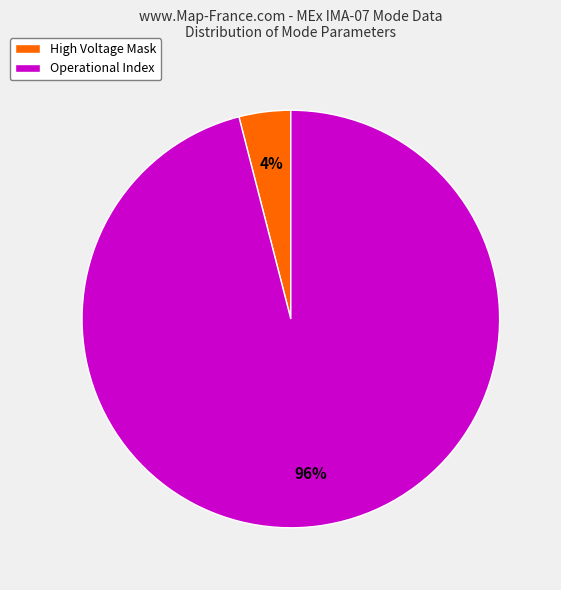

To the nearest percent, what is the difference between the largest and smallest slice percentages?

92%